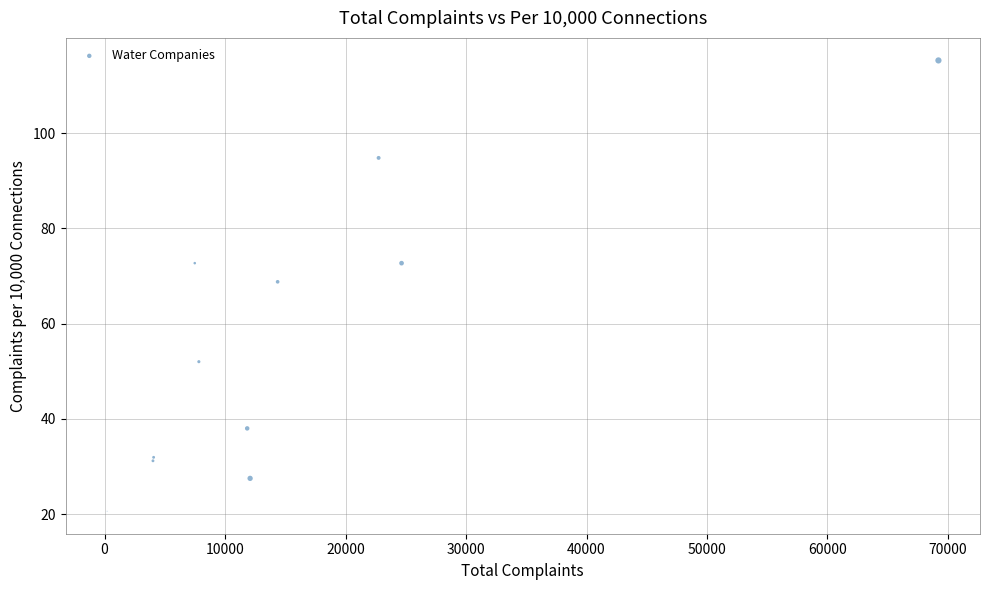

What Y value in the scatter plot is closest to 67?

68.8